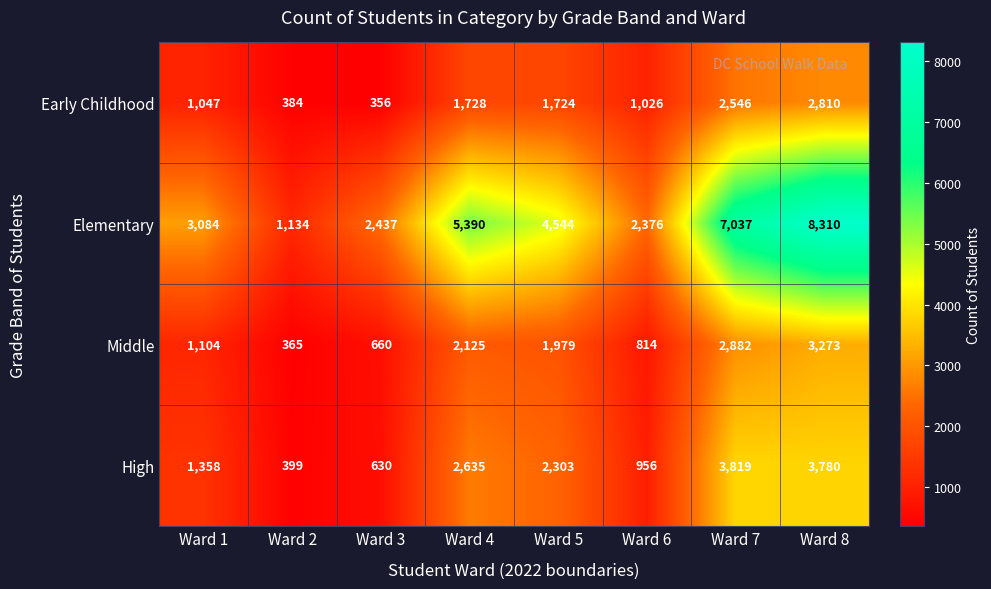

Between Ward 5 and Ward 6, which series saw the biggest shift?

Elementary